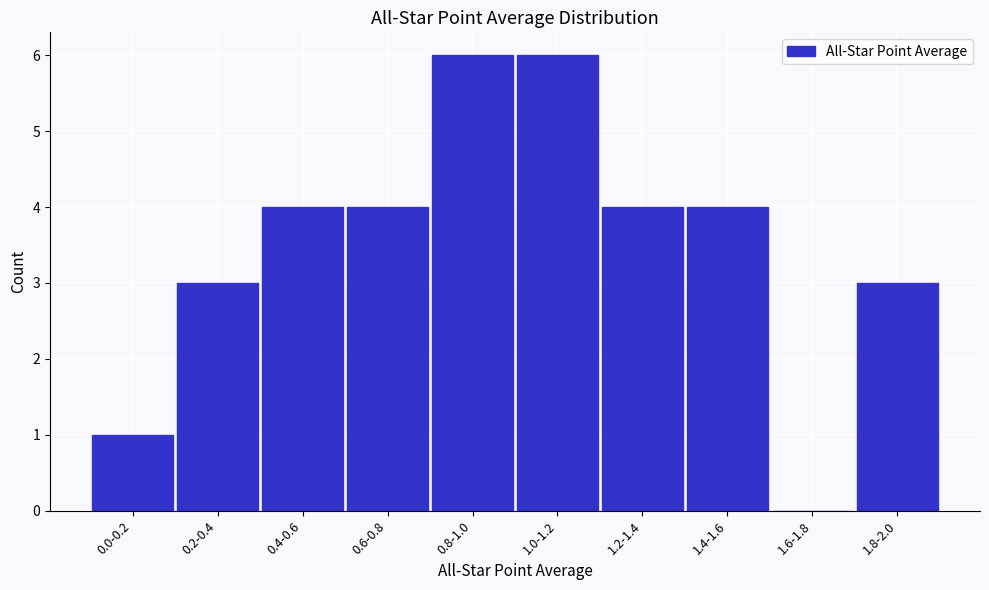

Reading right to left, extract all data points from this chart.

1.8-2.0=3	1.6-1.8=0	1.4-1.6=4	1.2-1.4=4	1.0-1.2=6	0.8-1.0=6	0.6-0.8=4	0.4-0.6=4	0.2-0.4=3	0.0-0.2=1